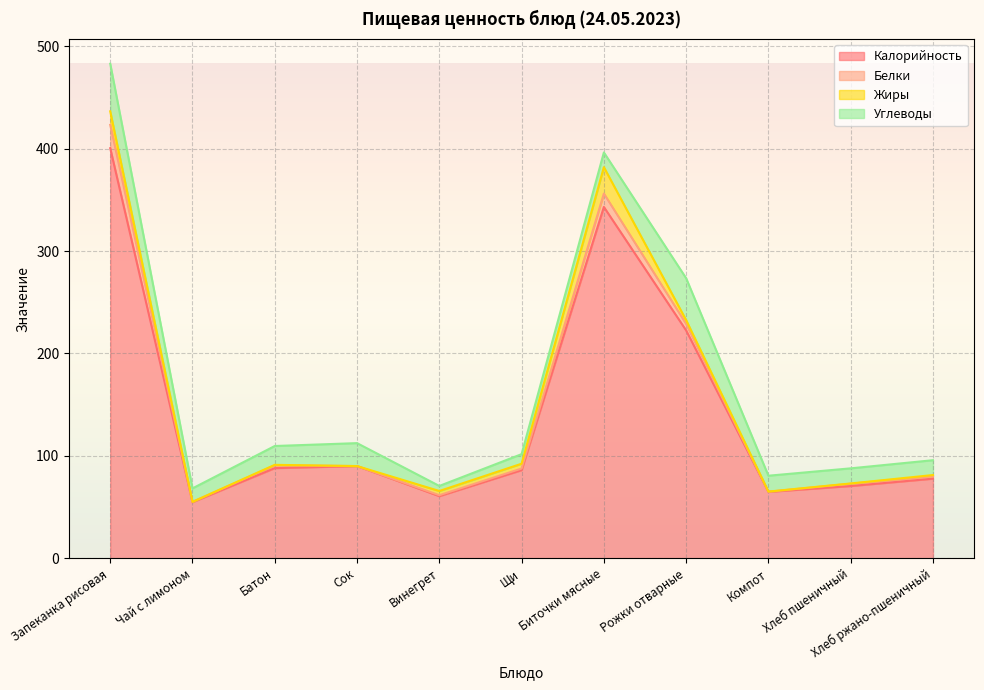

What is the value of the Углеводы point at the 10th from the left?

14.8